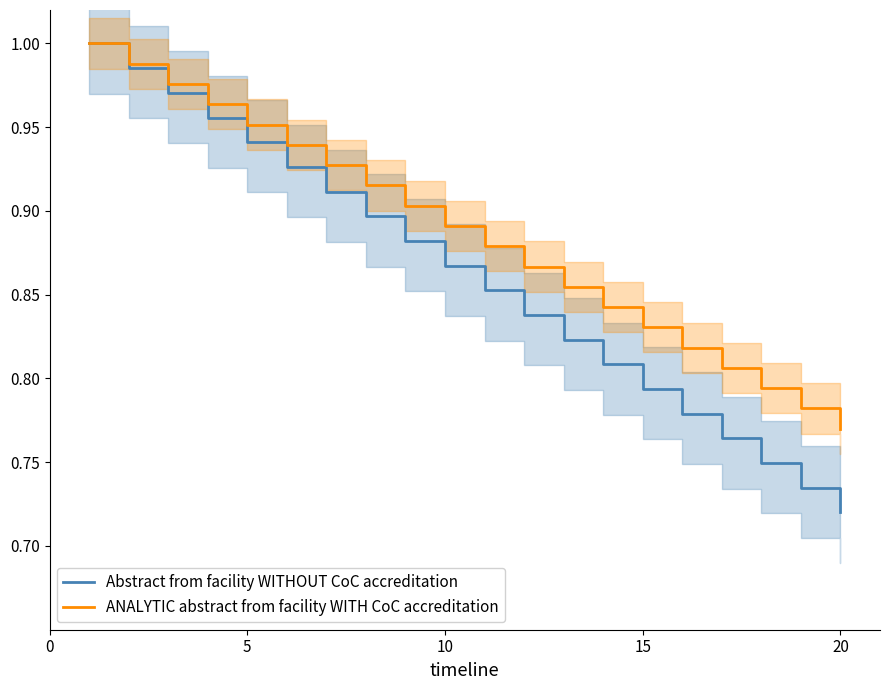

Count the number of data series in this chart.

2